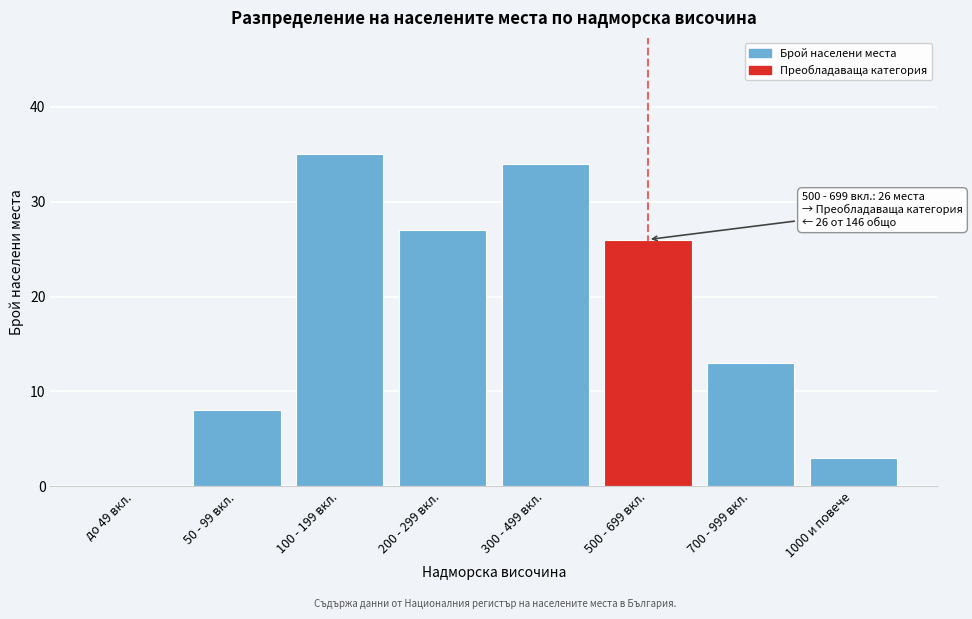

Reading right to left, what are all the values shown in this chart?

1000 и повече=3	700 - 999 вкл.=13	500 - 699 вкл.=26	300 - 499 вкл.=34	200 - 299 вкл.=27	100 - 199 вкл.=35	50 - 99 вкл.=8	до 49 вкл.=0